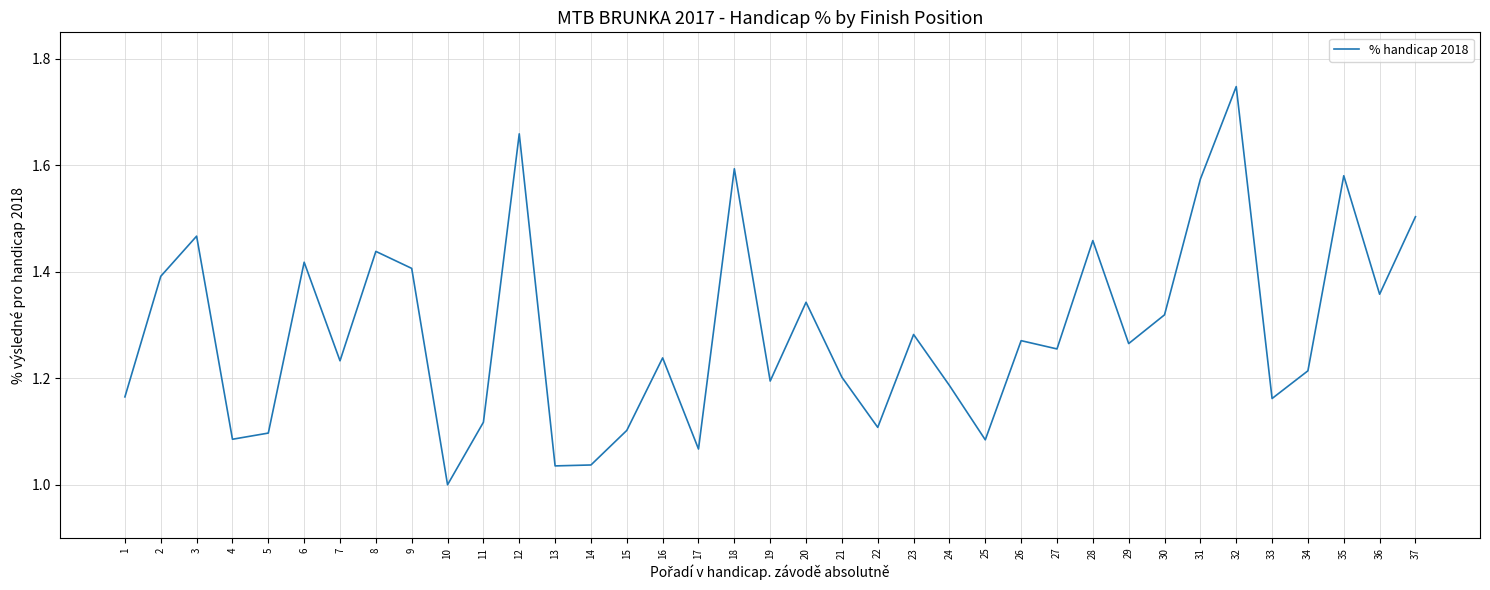

The value at 24 is 1.2. True or false?

True